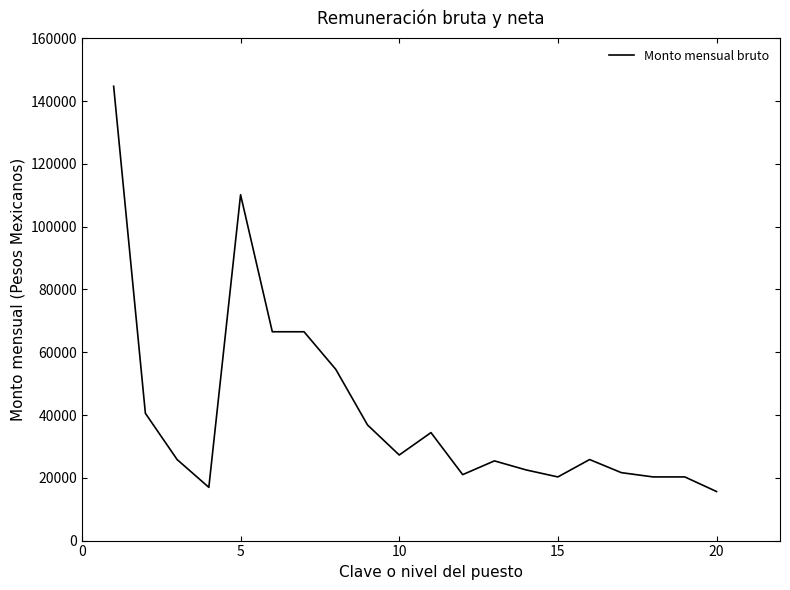

What is the maximum value shown in the chart?

144747.0